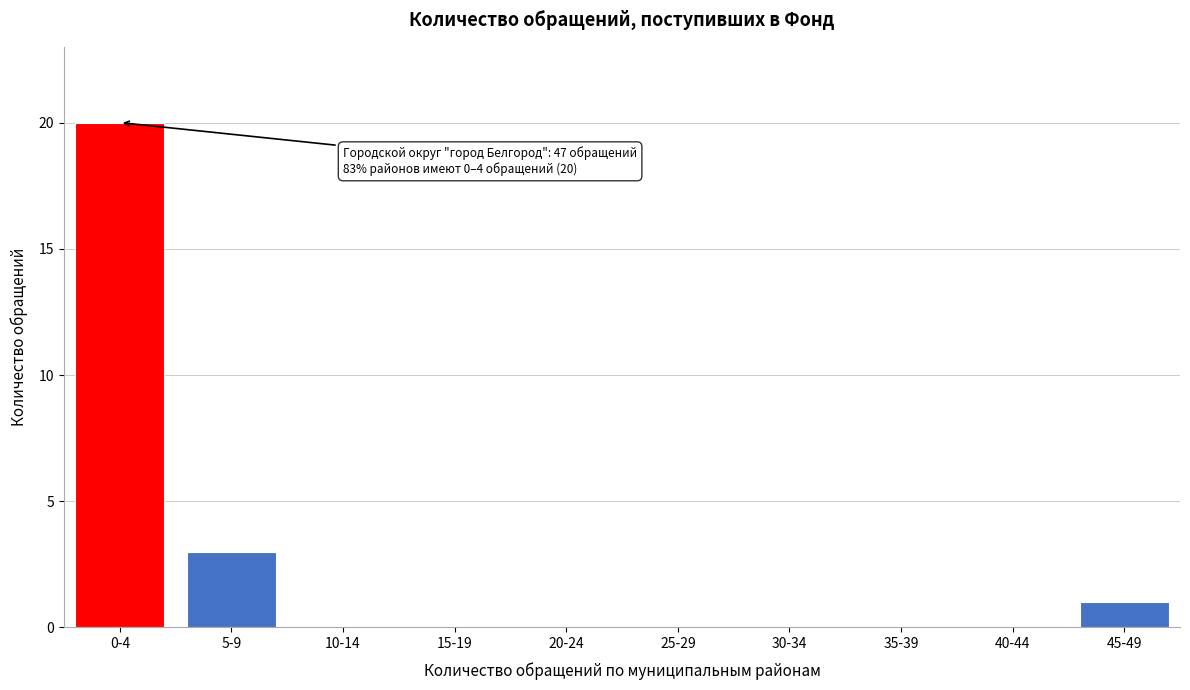

Reading left to right, extract all data points from this chart.

0-4=20	5-9=3	10-14=0	15-19=0	20-24=0	25-29=0	30-34=0	35-39=0	40-44=0	45-49=1